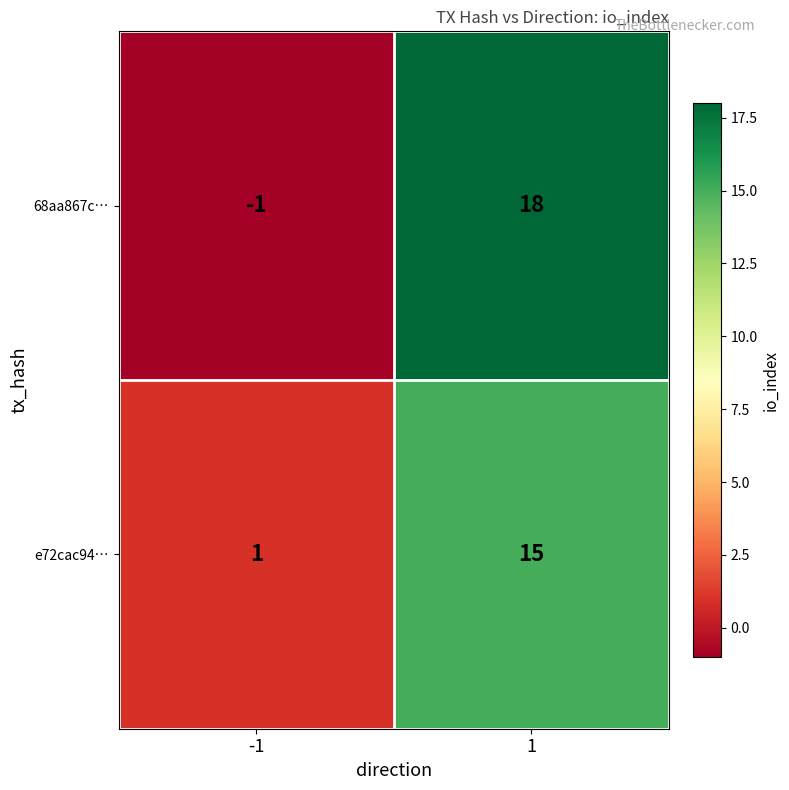

What is the spread (max minus min) of values at 1?

3